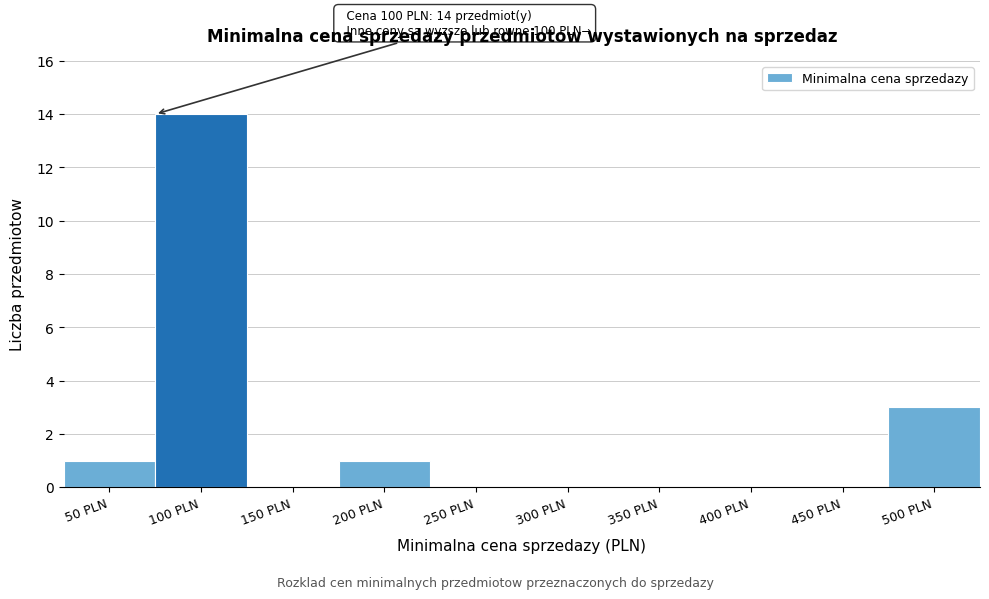

Reading left to right, transcribe all the data shown in this chart.

50 PLN=1	100 PLN=14	150 PLN=0	200 PLN=1	250 PLN=0	300 PLN=0	350 PLN=0	400 PLN=0	450 PLN=0	500 PLN=3